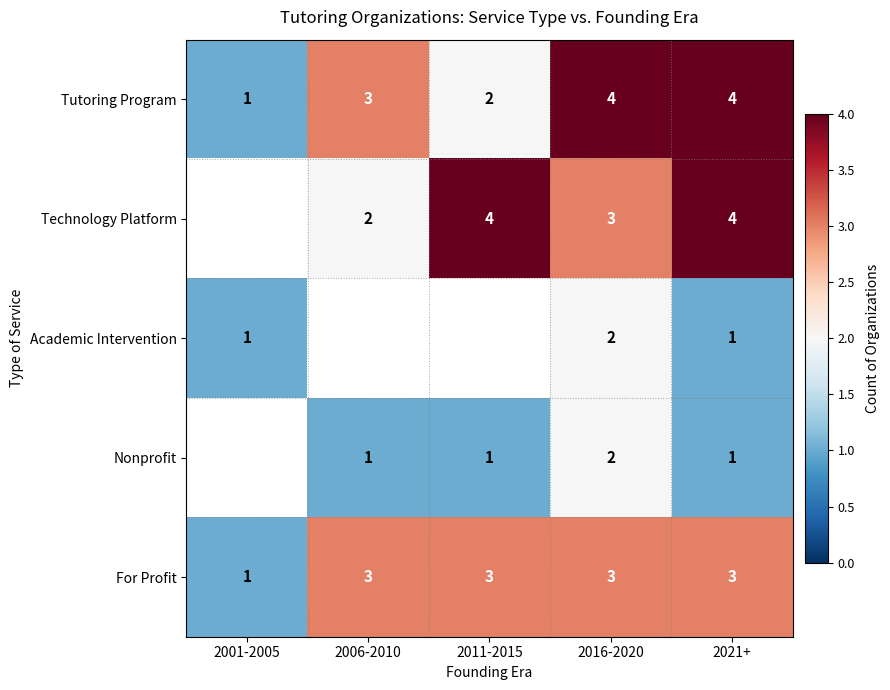

What is the sum of all For Profit values?

13